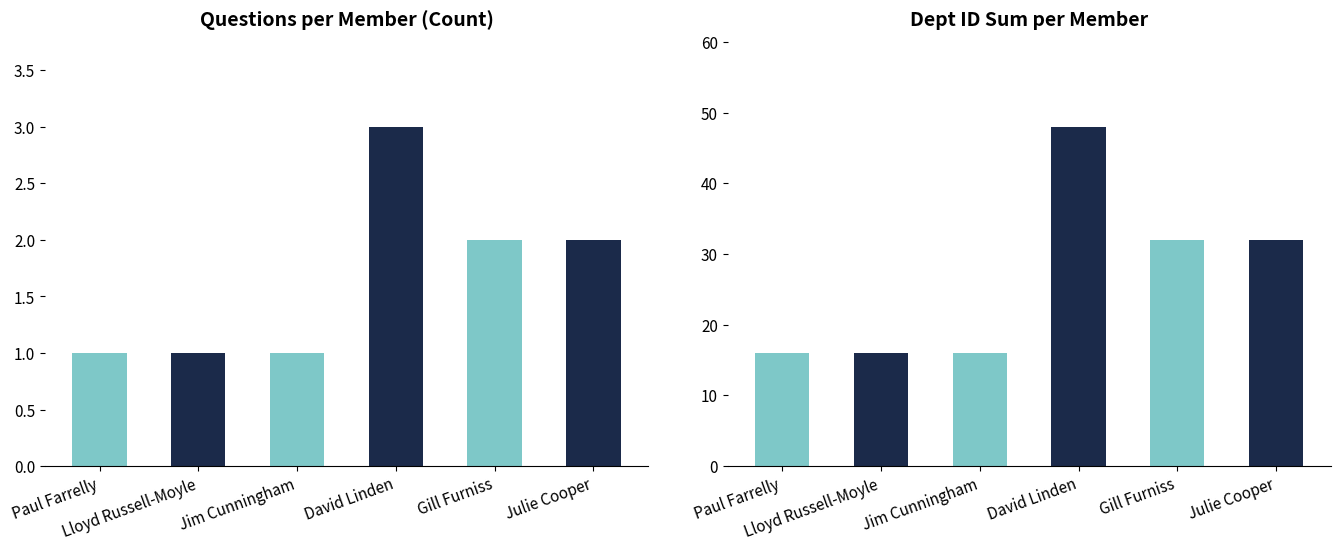

Which label corresponds to the smallest value in the chart?

Paul Farrelly